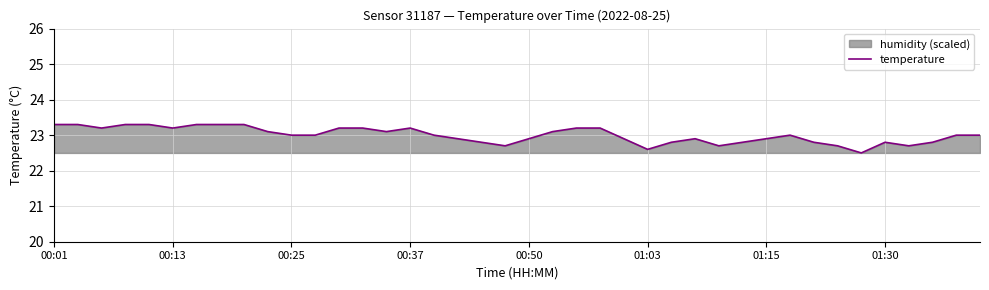

What is the highest value of the temperature series?

23.3